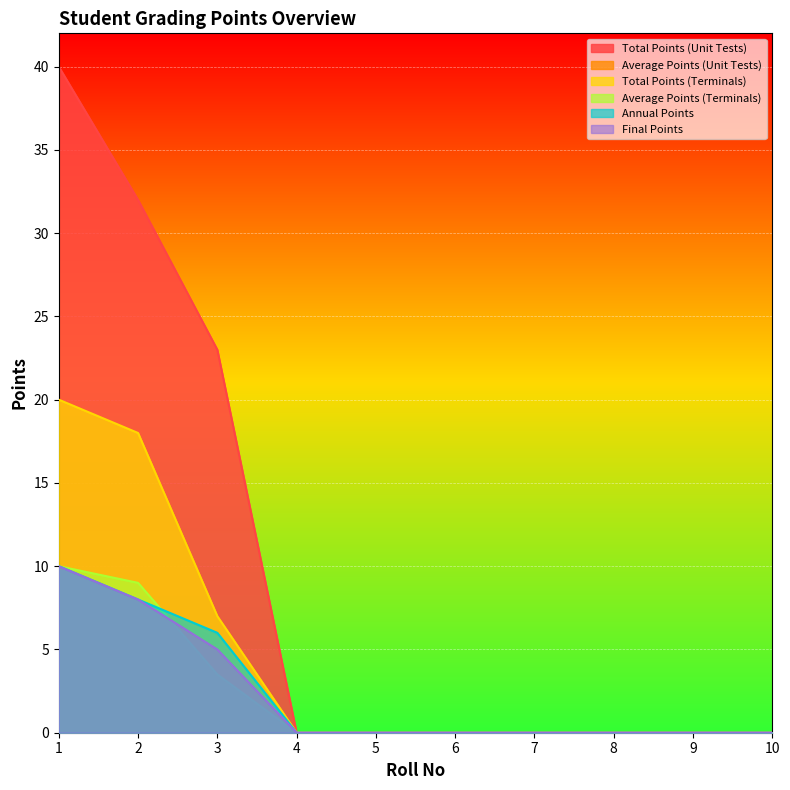

Which category has the lowest value in the Total Points (Terminals) series?

4